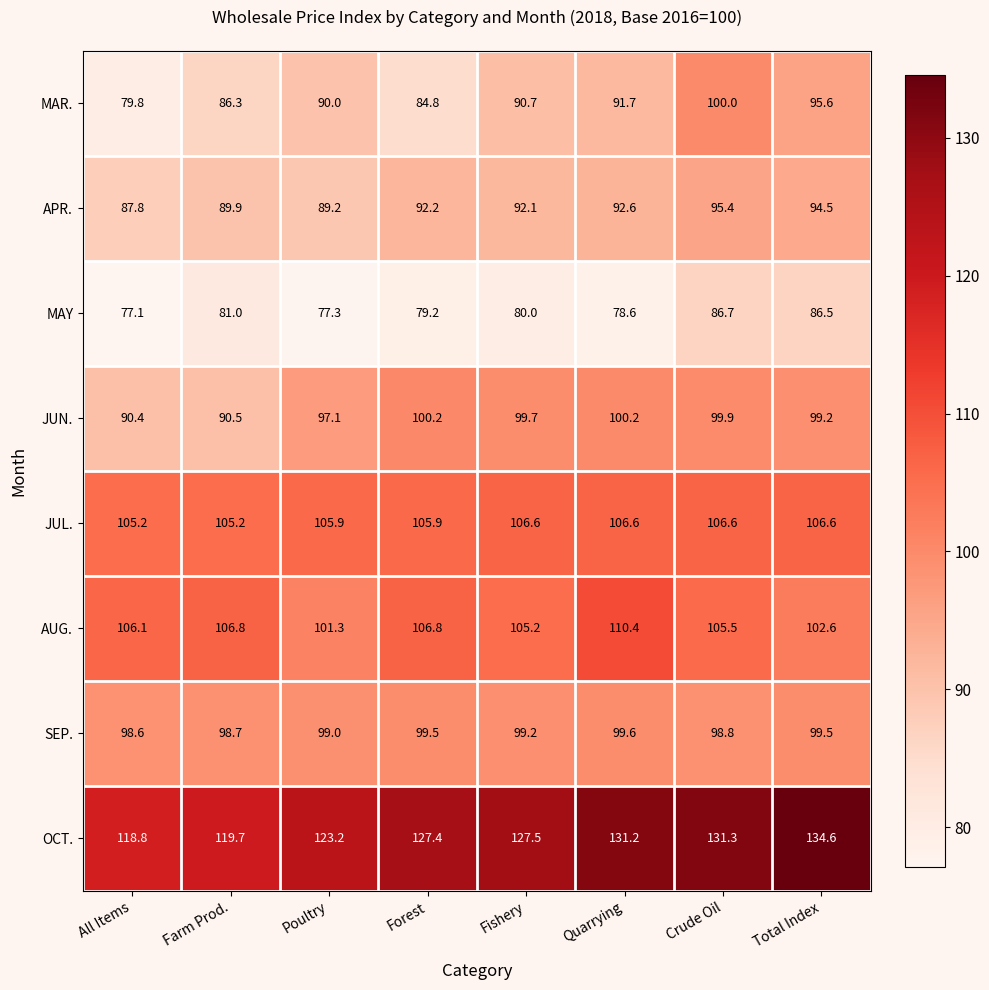

True or false: SEP. has a value of 98.6 at All Items.

True